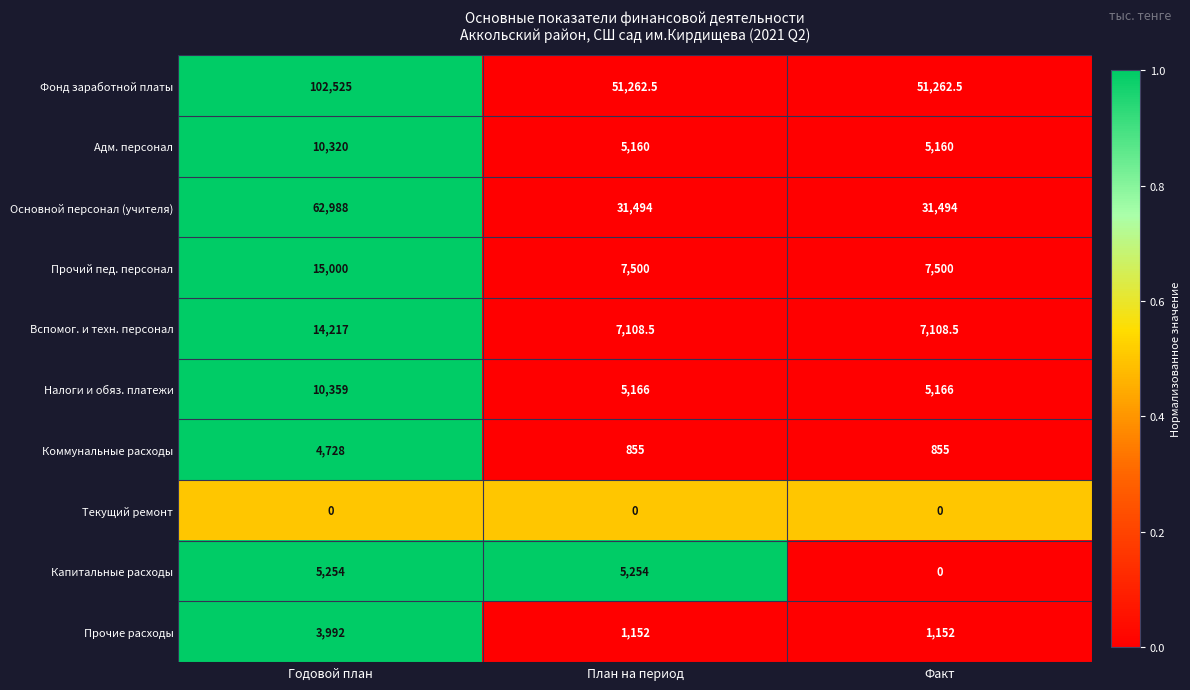

What is the difference between the second highest and minimum values in the Капитальные расходы series?

5254.0